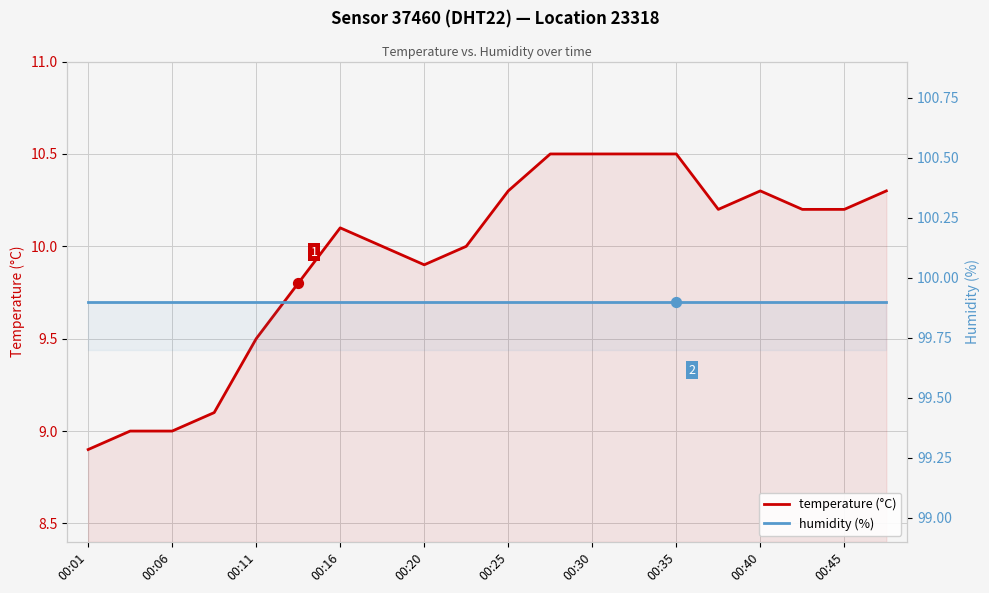

Which series contains the lowest Y value?

temperature (°C)